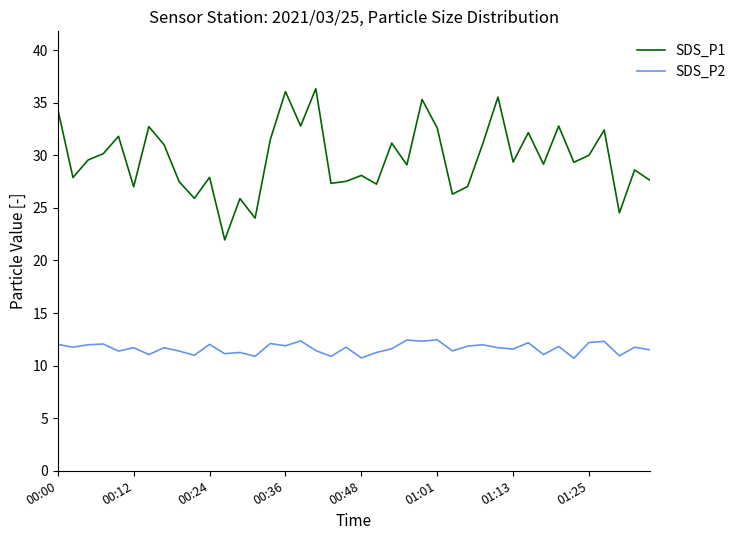

True or false: SDS_P2 and SDS_P1 cross at least once.

False